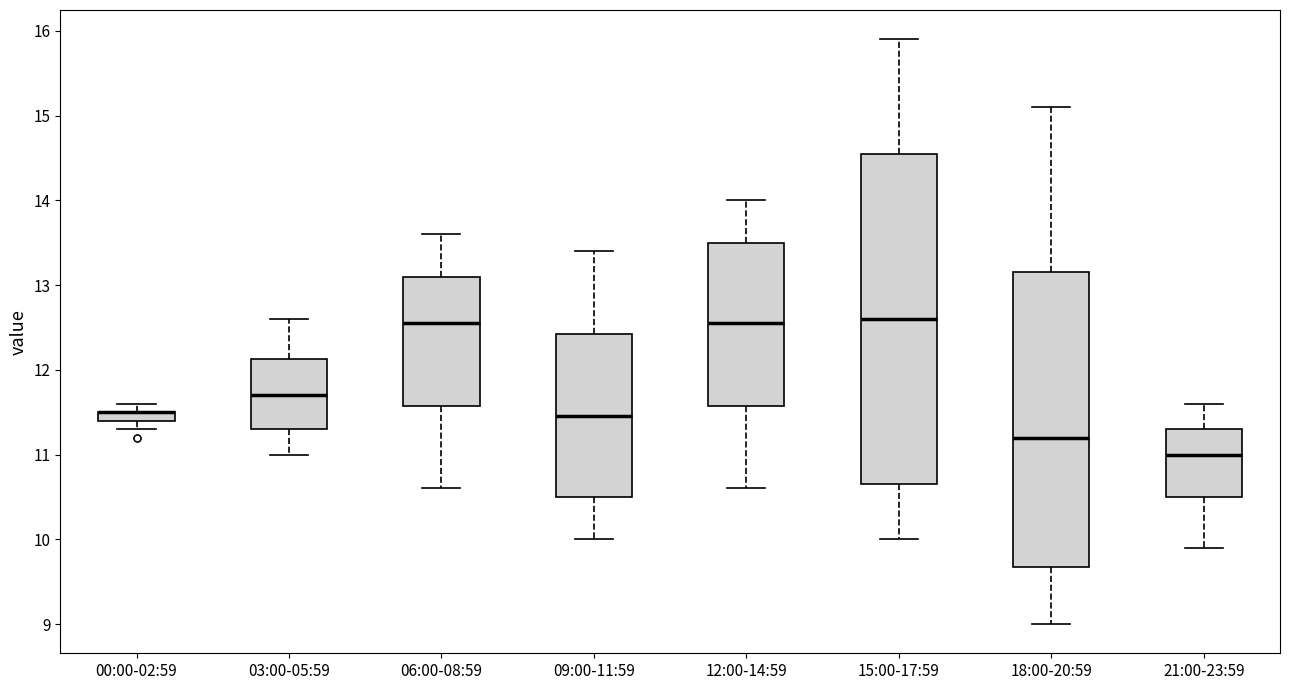

Where is the lower edge of the box for 09:00-11:59 on the y-axis? The values are not printed on the chart, so give them approximately, as read against the axis.

10.5